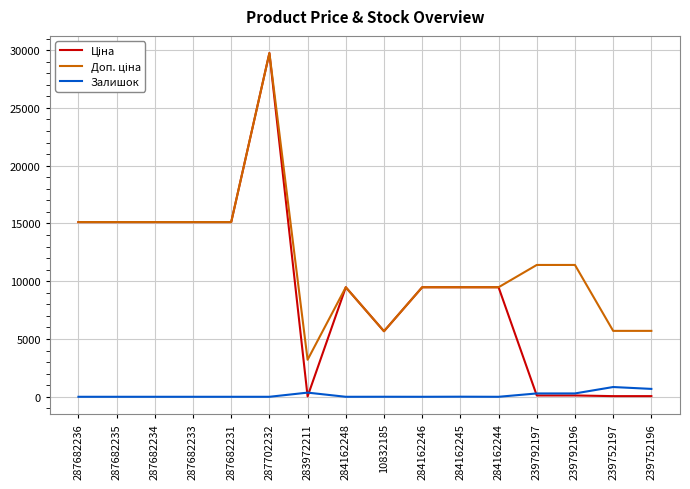

What is the difference between the highest and lowest values at 287682233?

15120.0